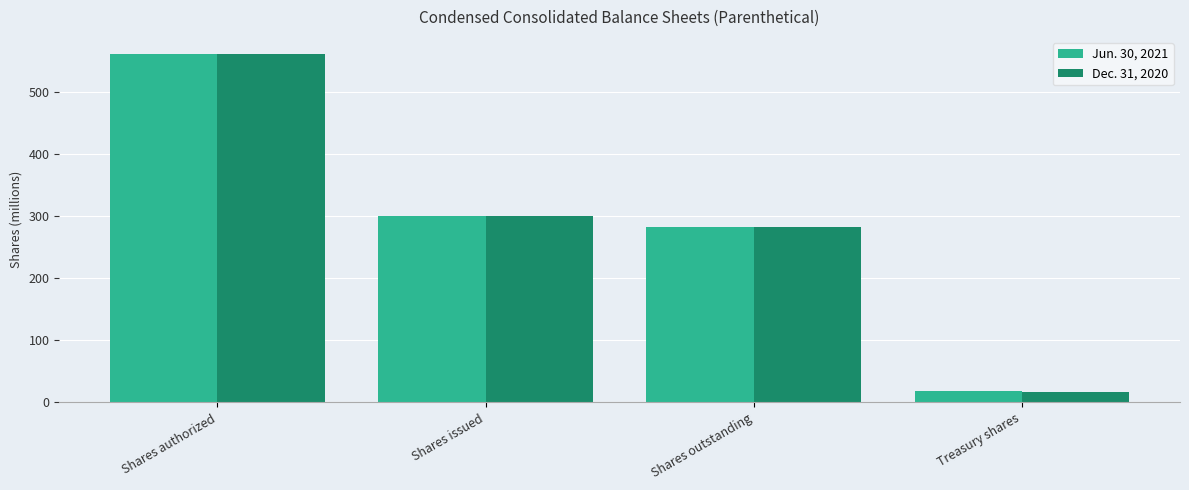

What is the approximate value of Dec. 31, 2020 at Treasury shares?

16.7